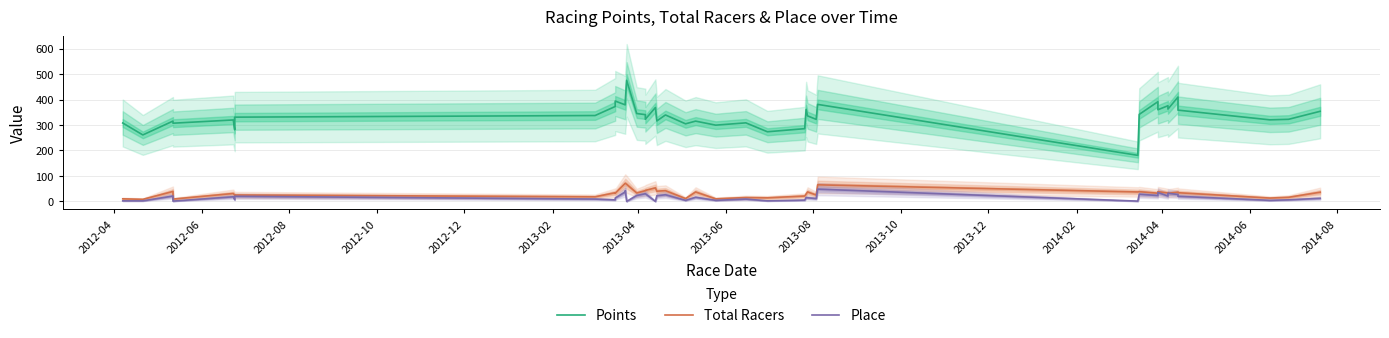

In Points, how many points are lower than both neighbors (excluding endpoints)?

14